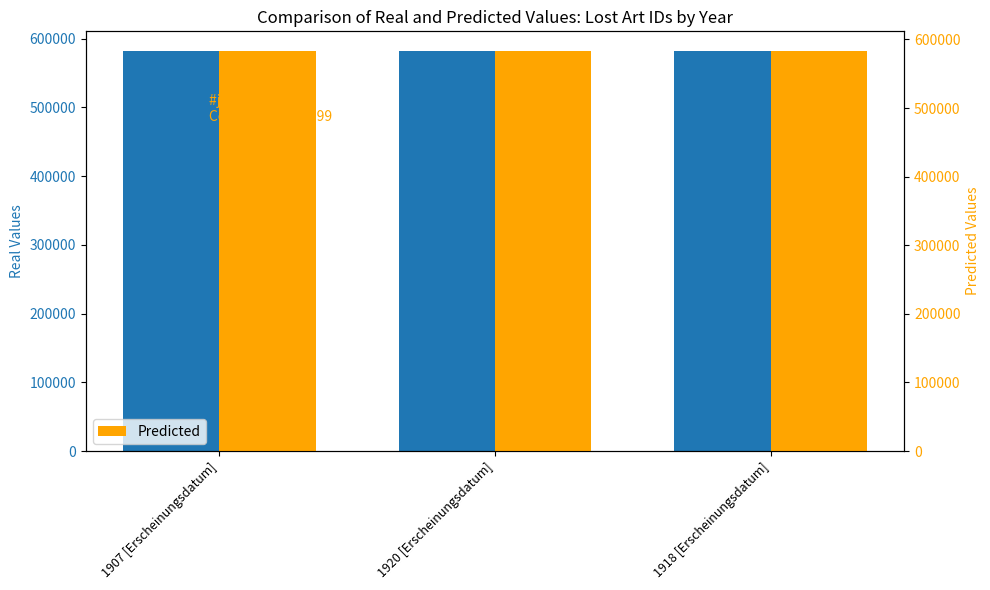

Between 1920 [Erscheinungsdatum] and 1918 [Erscheinungsdatum], which is larger?

1920 [Erscheinungsdatum]